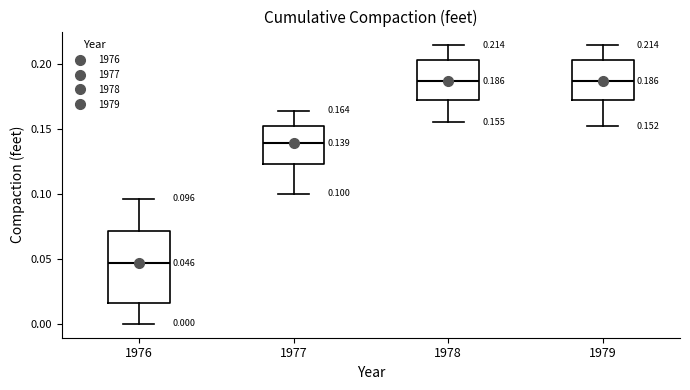

Which box has the lowest median line?

1976